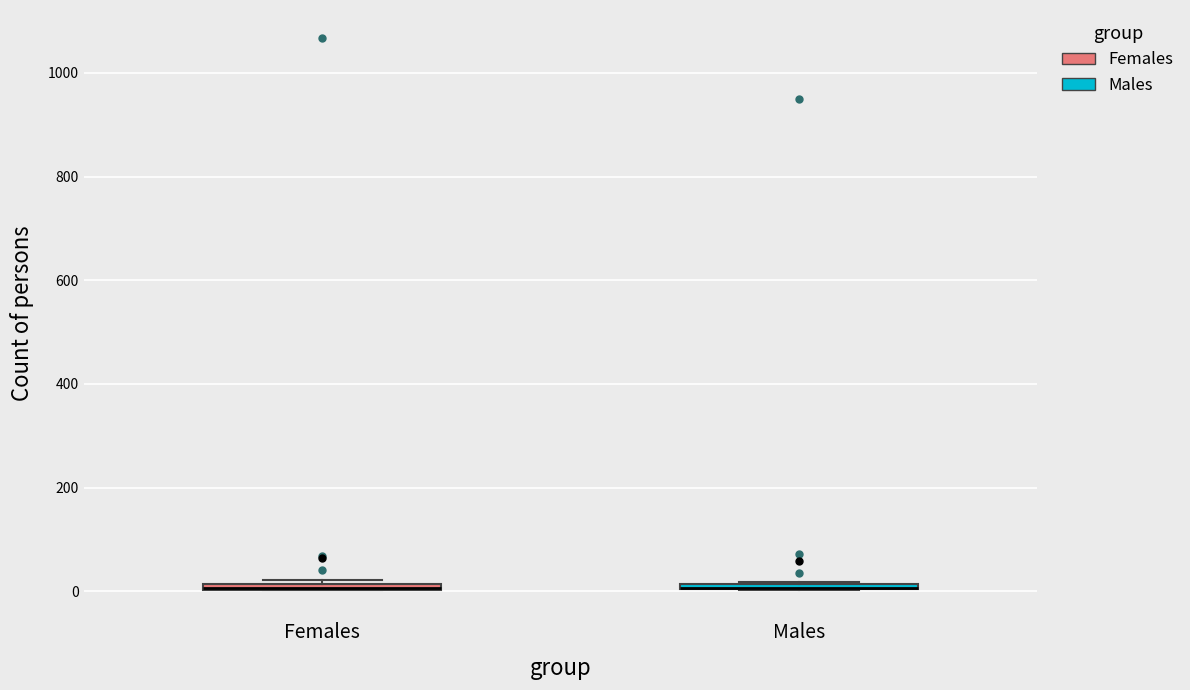

Where is the lower edge of the box for Males on the y-axis? The values are not printed on the chart, so give them approximately, as read against the axis.

0